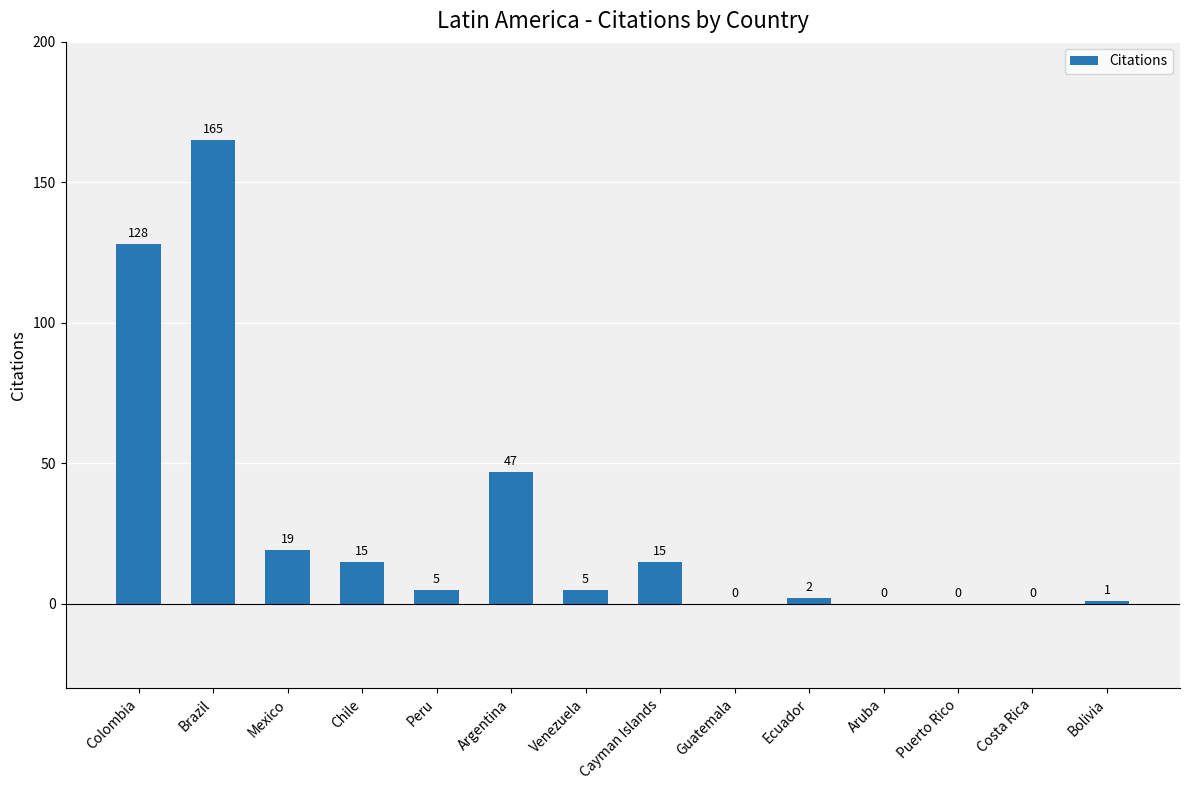

Does the chart contain stacked bars?

No